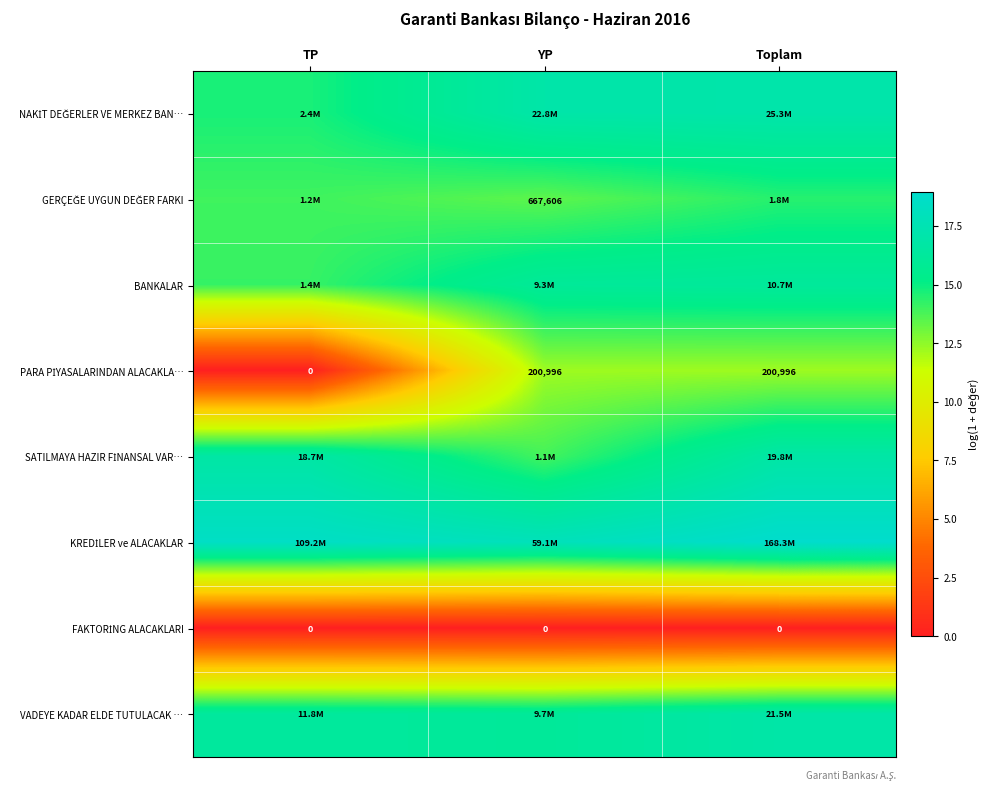

List the series in order of their peak value, lowest first.

FAKTORİNG ALACAKLARI, PARA PİYASALARINDAN ALACAKLA…, GERÇEĞE UYGUN DEĞER FARKI, BANKALAR, SATILMAYA HAZIR FİNANSAL VAR…, VADEYE KADAR ELDE TUTULACAK …, NAKİT DEĞERLER VE MERKEZ BAN…, KREDİLER ve ALACAKLAR